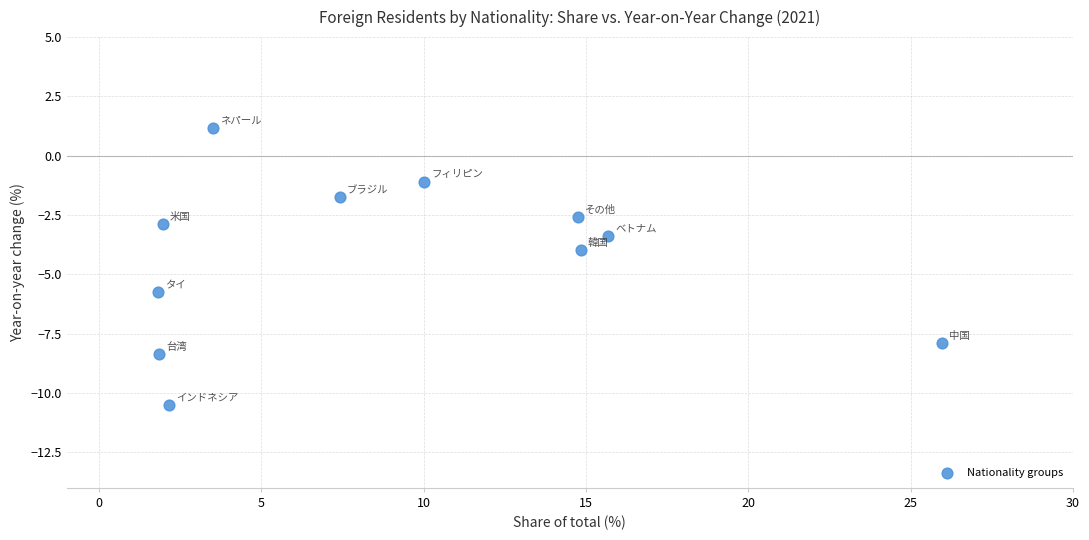

What is the average Y value?

-4.3